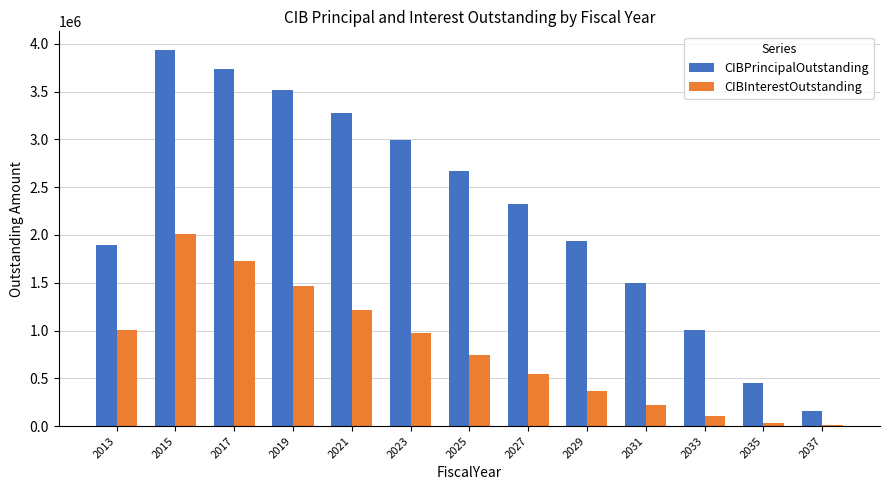

Is it true that CIBInterestOutstanding equals 542193.8 at 2027?

True